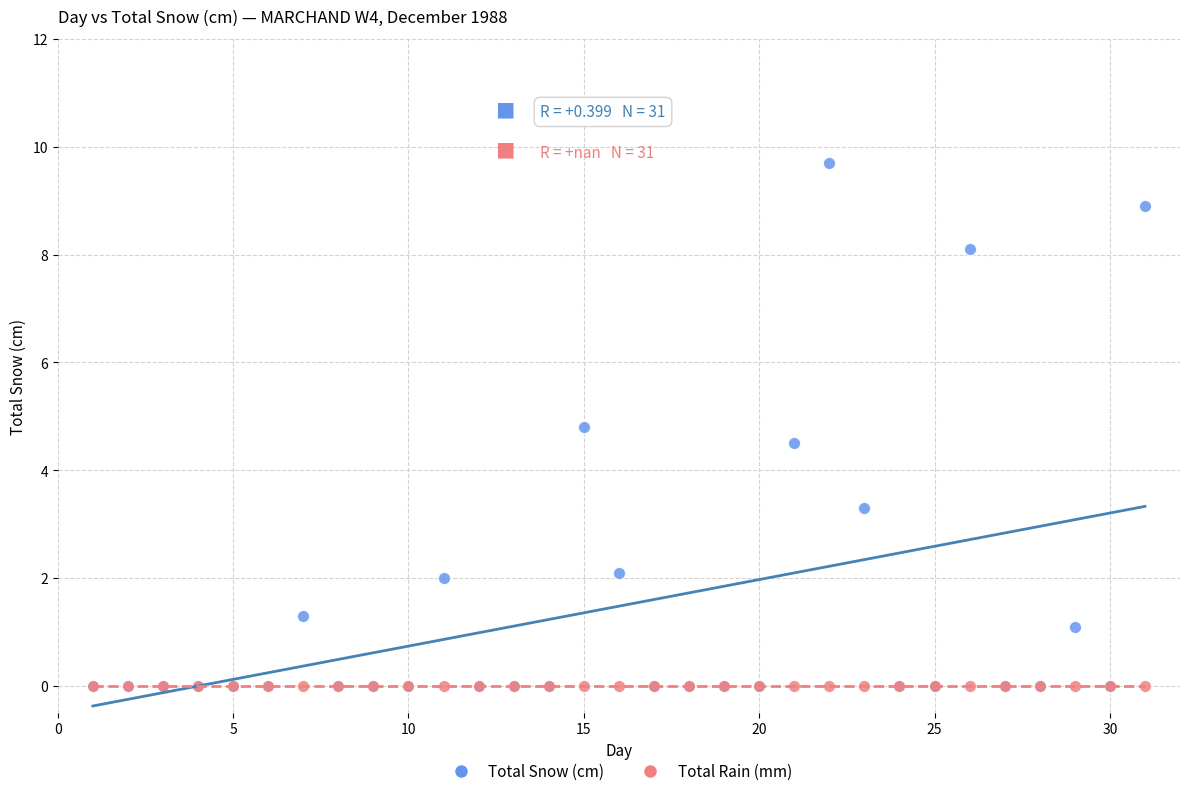

In the Total Snow (cm) series, what Y value is closest to 4?

4.5